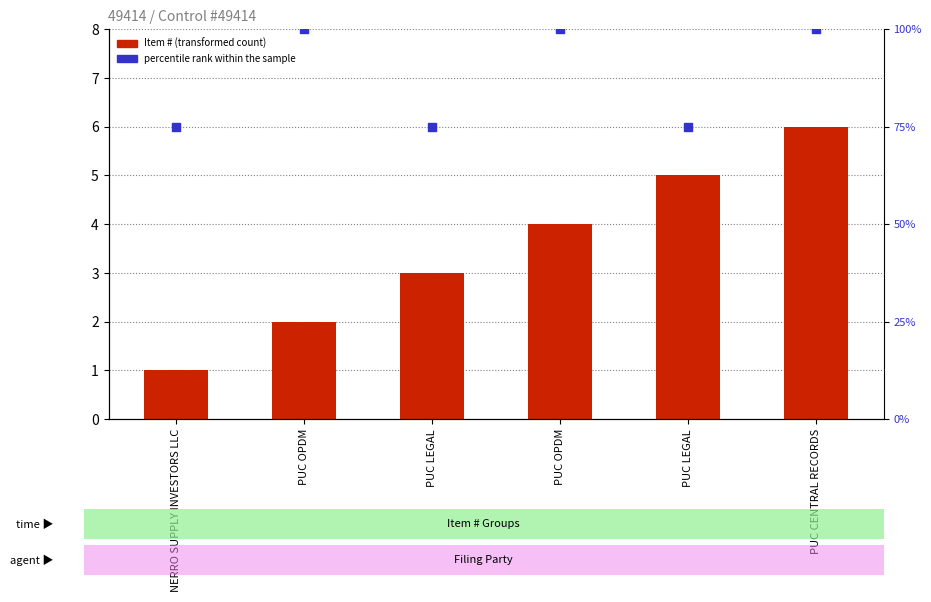

Which series has the widest spread of Y values?

percentile rank within the sample